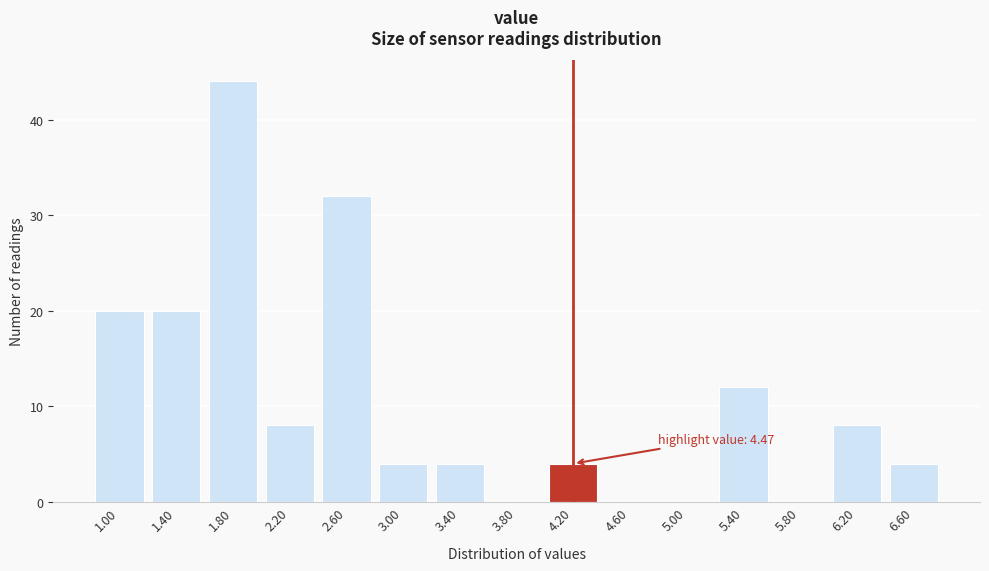

Reading left to right, what are all the values shown in this chart?

1.00=20	1.40=20	1.80=44	2.20=8	2.60=32	3.00=4	3.40=4	3.80=0	4.20=4	4.60=0	5.00=0	5.40=12	5.80=0	6.20=8	6.60=4